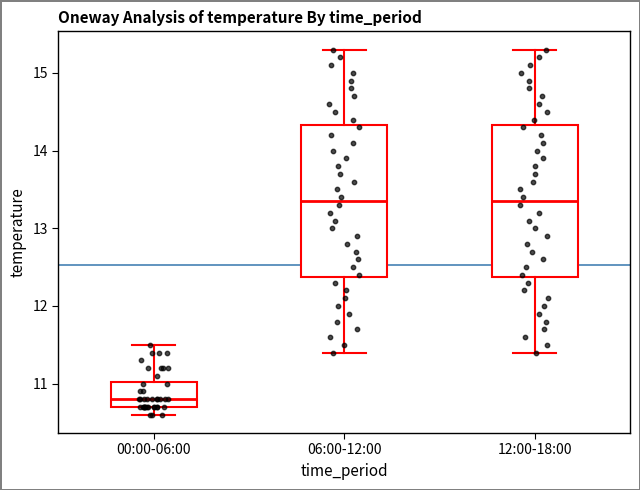

Reading left to right, transcribe this box plot: for each box, give where its median line is, the range the box spans, and where its two whiskers end, as read against the y-axis. The values are not printed on the chart, so give them approximately, as read against the axis.

00:00-06:00: median 10.8, box 10.7 to 11.0, whiskers 10.6 to 11.5
06:00-12:00: median 13.4, box 12.4 to 14.3, whiskers 11.4 to 15.3
12:00-18:00: median 13.4, box 12.4 to 14.3, whiskers 11.4 to 15.3